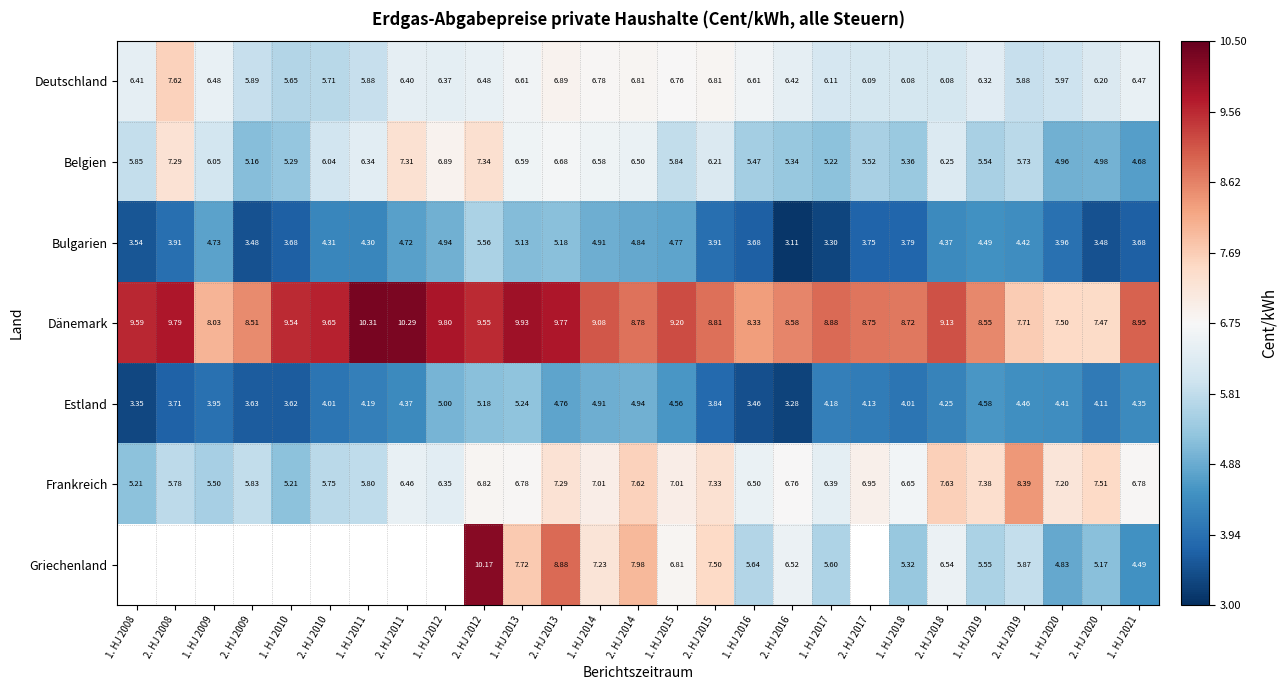

List the labels in order of Dänemark value, largest first.

1. HJ 2011, 2. HJ 2011, 1. HJ 2013, 1. HJ 2012, 2. HJ 2008, 2. HJ 2013, 2. HJ 2010, 1. HJ 2008, 2. HJ 2012, 1. HJ 2010, 1. HJ 2015, 2. HJ 2018, 1. HJ 2014, 1. HJ 2021, 1. HJ 2017, 2. HJ 2015, 2. HJ 2014, 2. HJ 2017, 1. HJ 2018, 2. HJ 2016, 1. HJ 2019, 2. HJ 2009, 1. HJ 2016, 1. HJ 2009, 2. HJ 2019, 1. HJ 2020, 2. HJ 2020